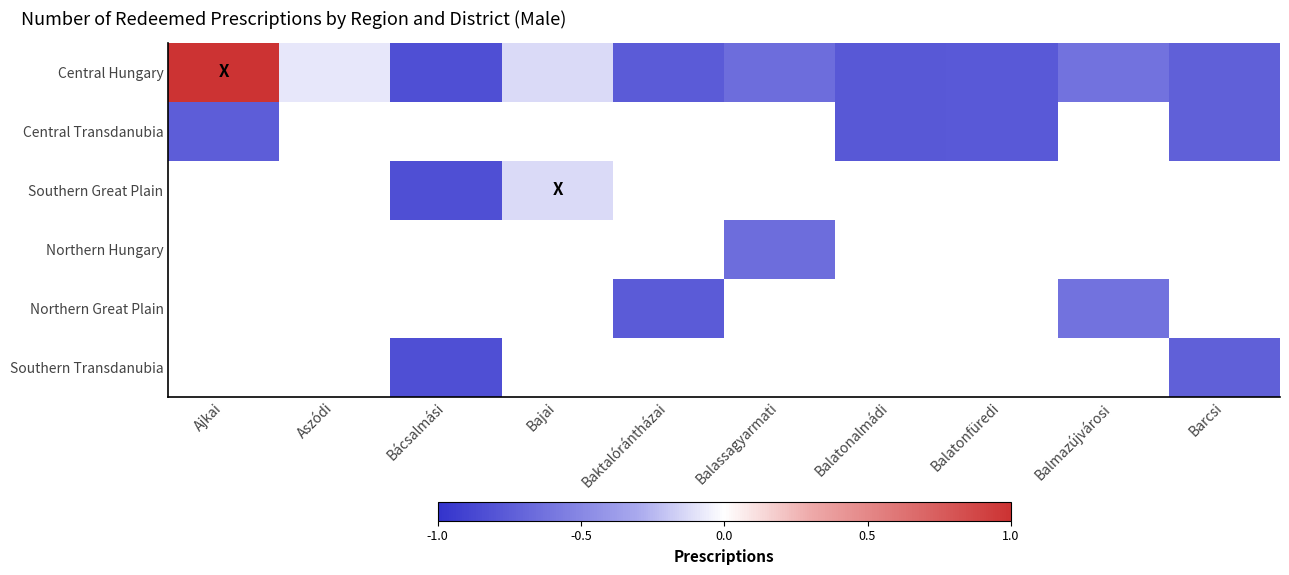

Which series has the largest total across all categories?

Central Hungary